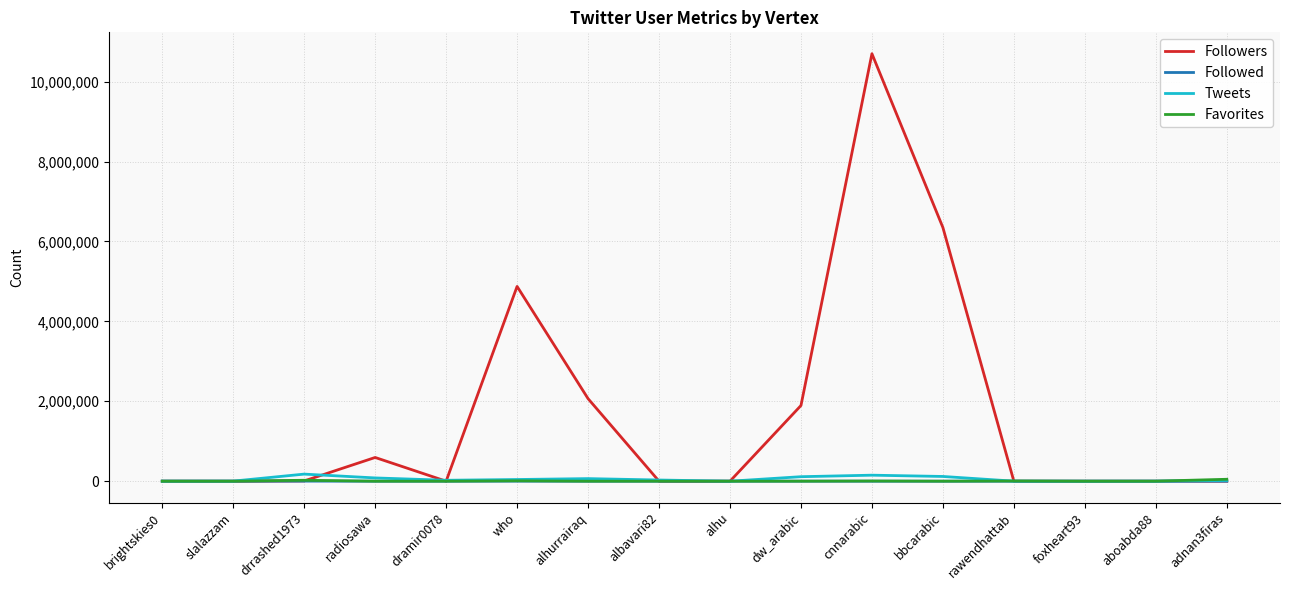

What is the difference between the maximum and minimum values in the Followers series?

10697806